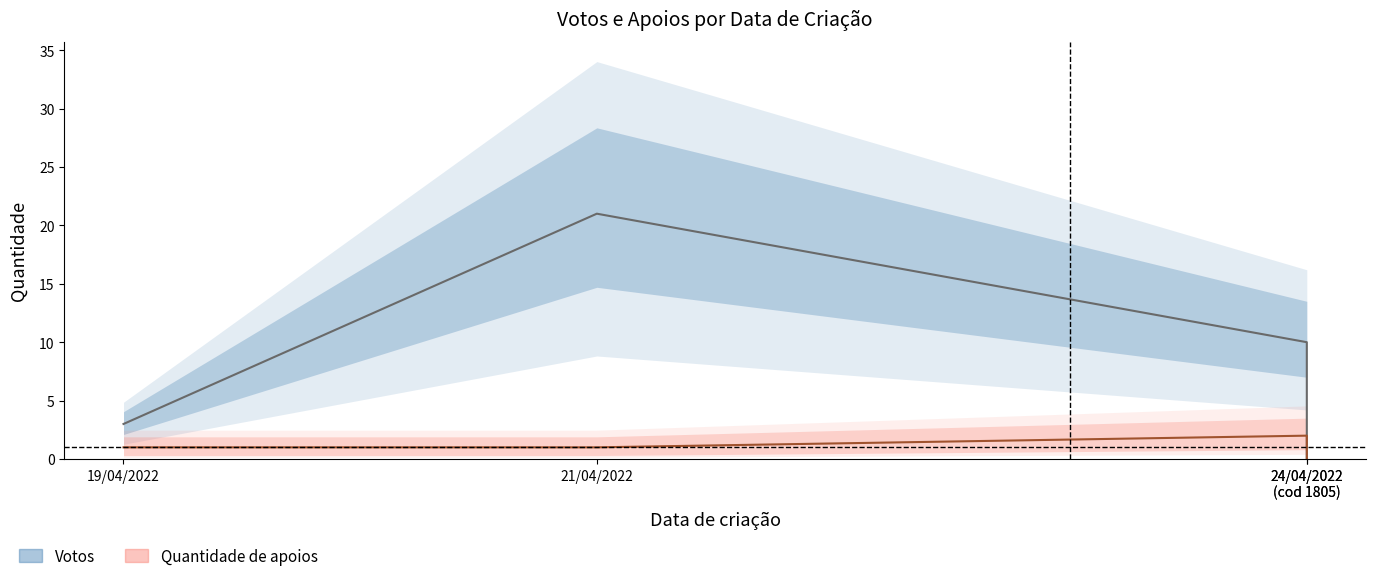

Is the value of Votos at 21/04/2022 greater than the value of Quantidade de apoios at 19/04/2022?

Yes